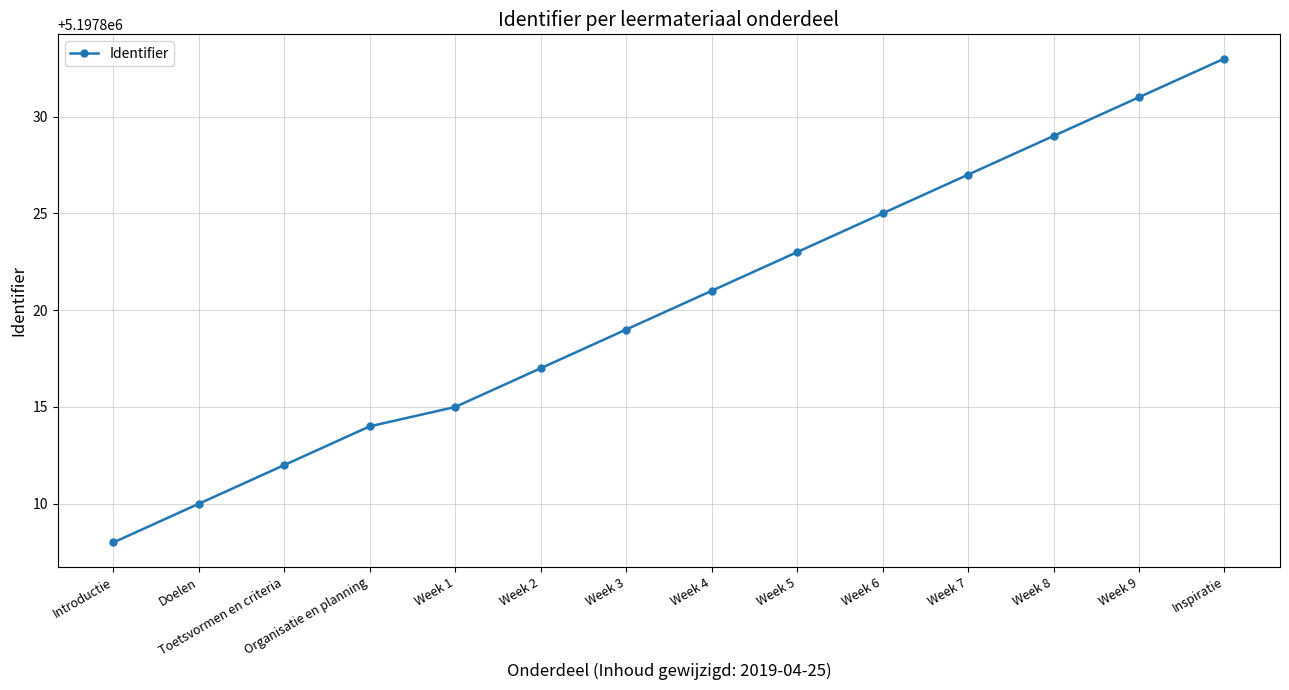

What is the approximate value at Week 9?

5197831